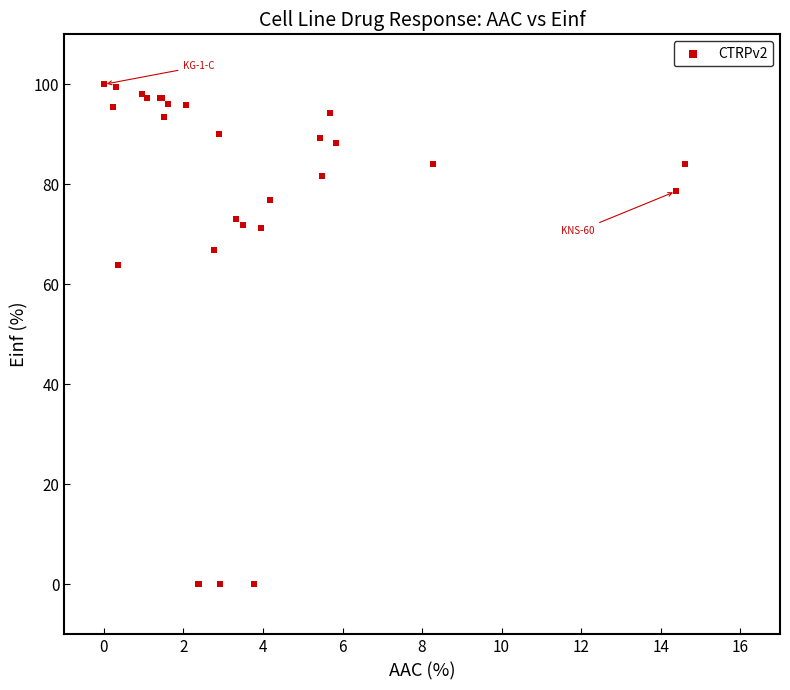

What Y value in the scatter plot is closest to 50?

64.0